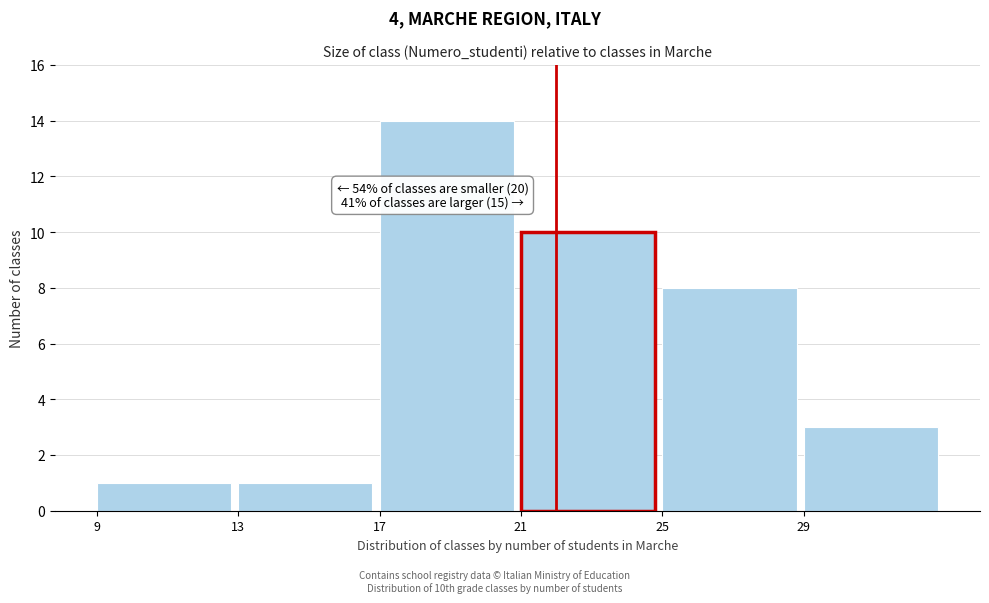

Which range on the x-axis has the tallest bar?

17 to 21